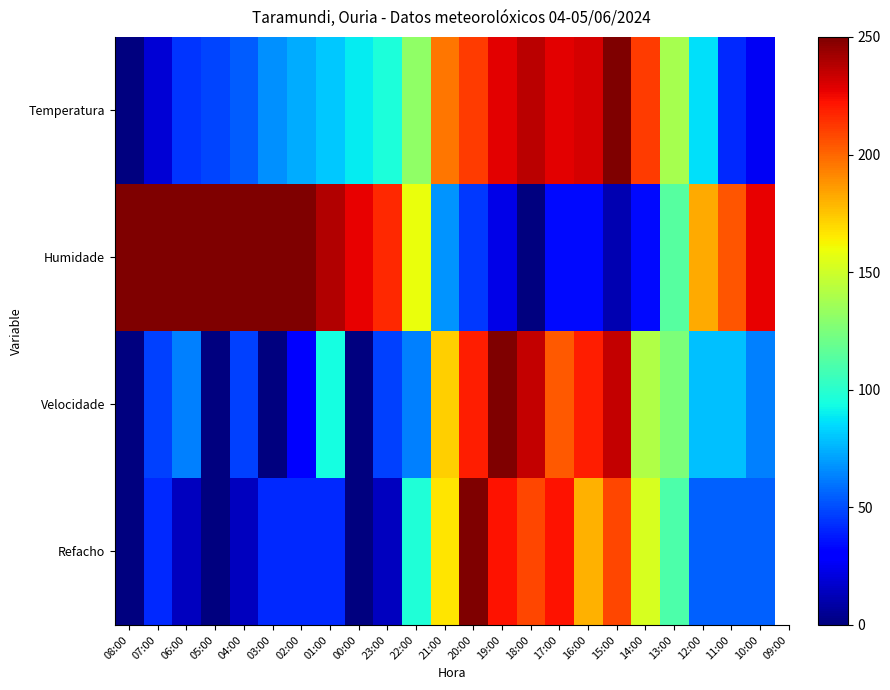

At 04:00, list the series in order from smallest to largest.

Refacho, Velocidade, Temperatura, Humidade